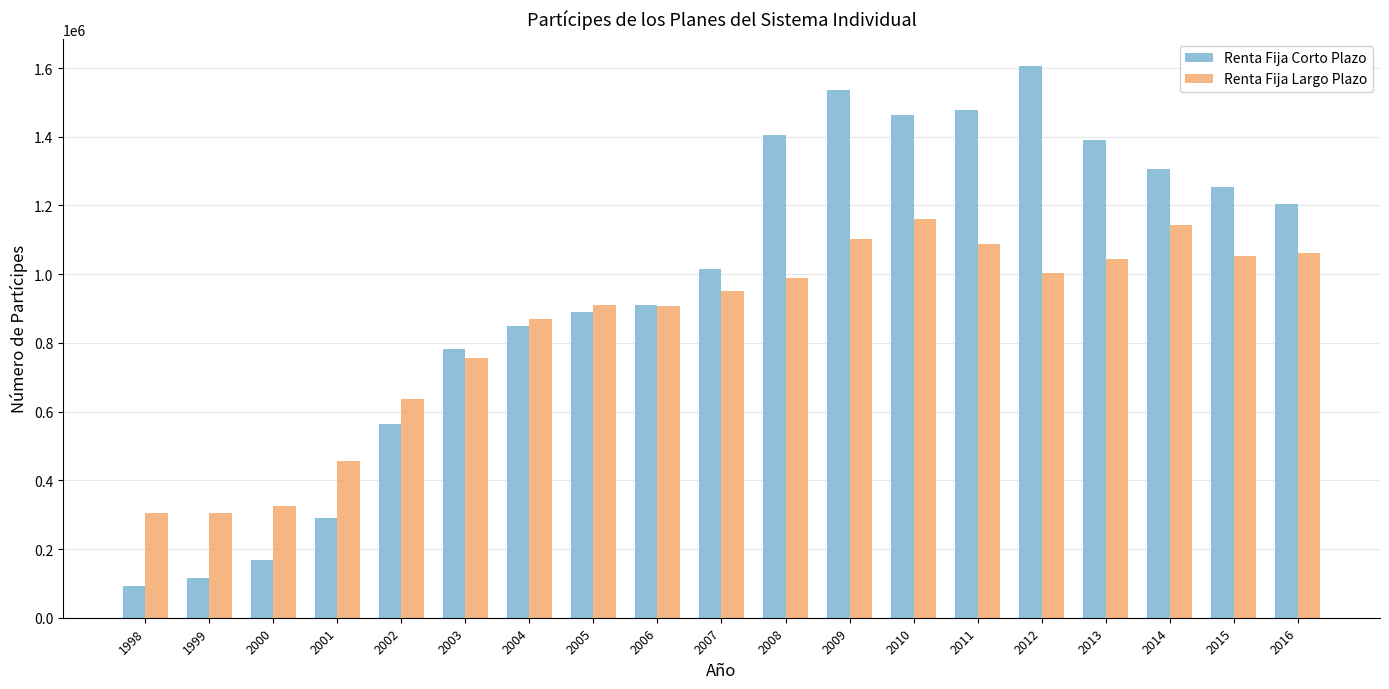

What is the sum of the Renta Fija Largo Plazo values at 1999 and 2015?

1359536